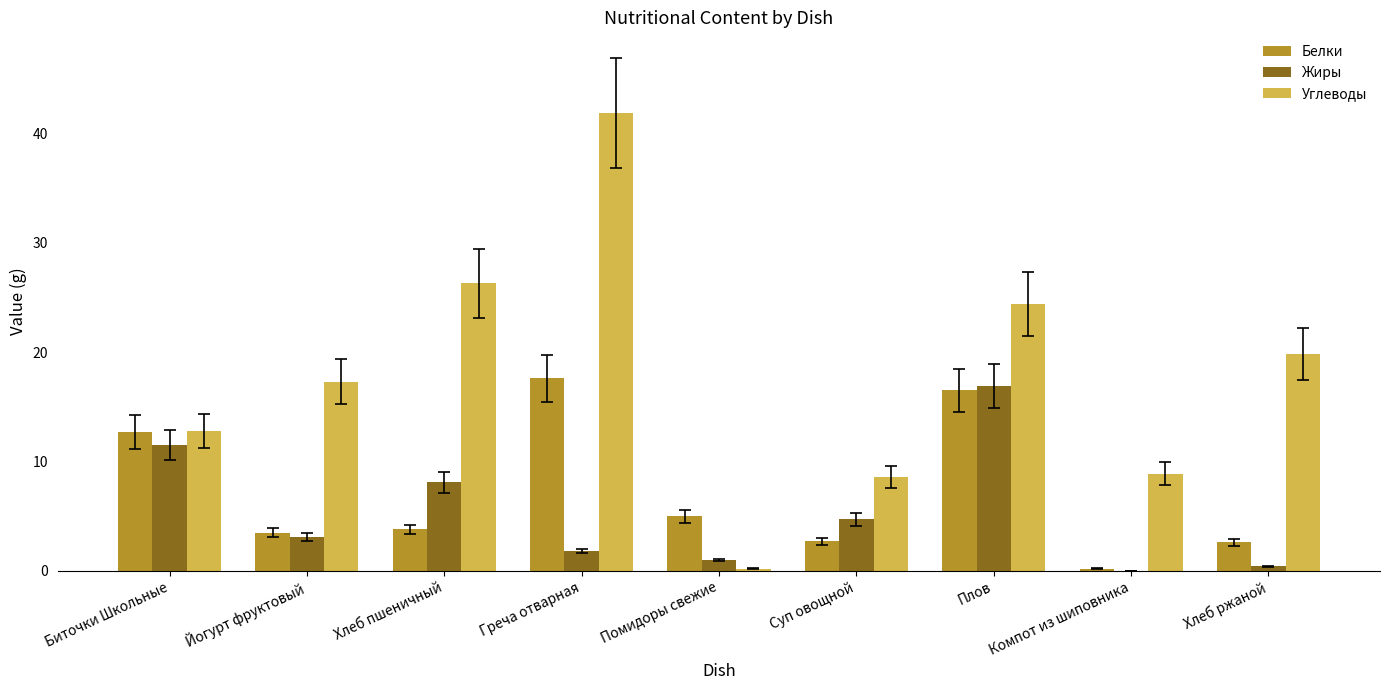

What is the sum of all Жиры values?

47.5